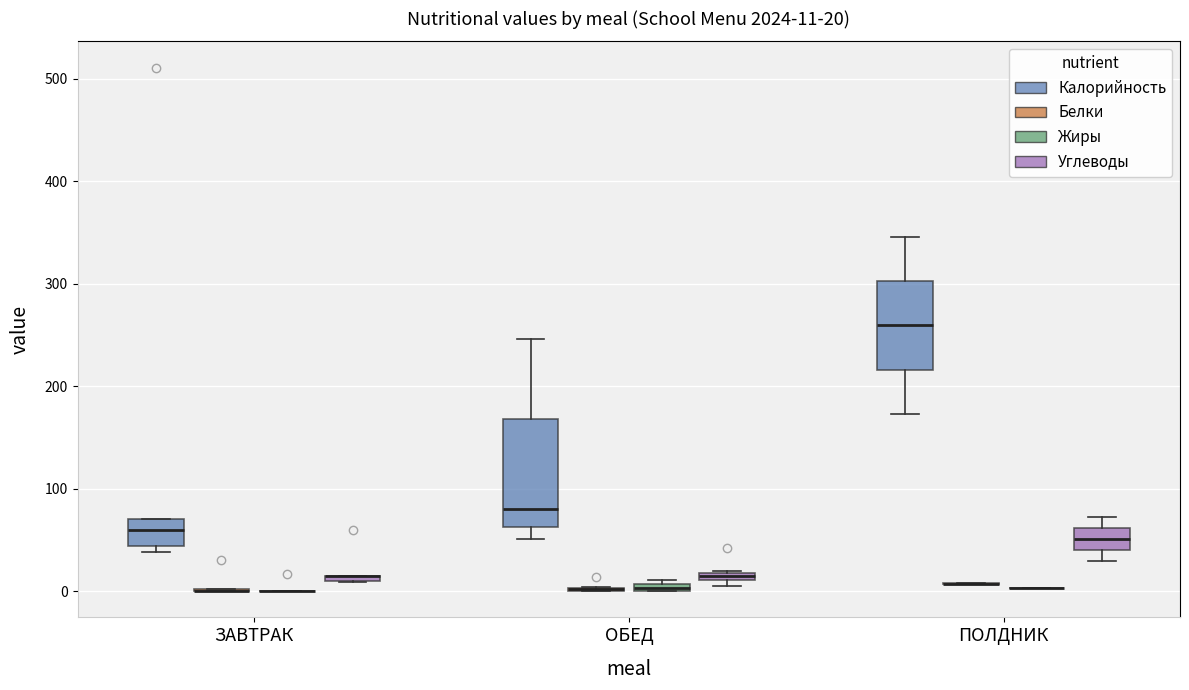

Comparing the boxes themselves (not the whiskers), which one is the tallest?

ОБЕД (Калорийность)